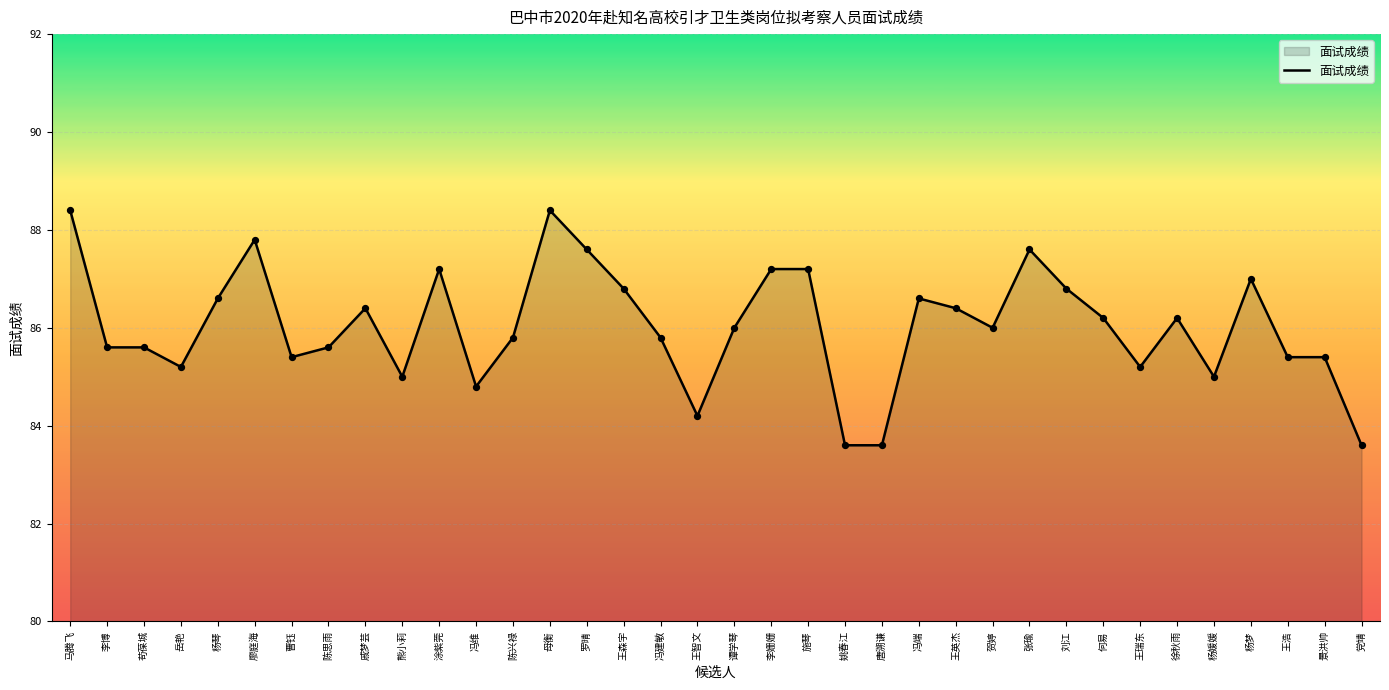

What is the change in value from 陈兴禄 to 杨媛媛?

-0.8